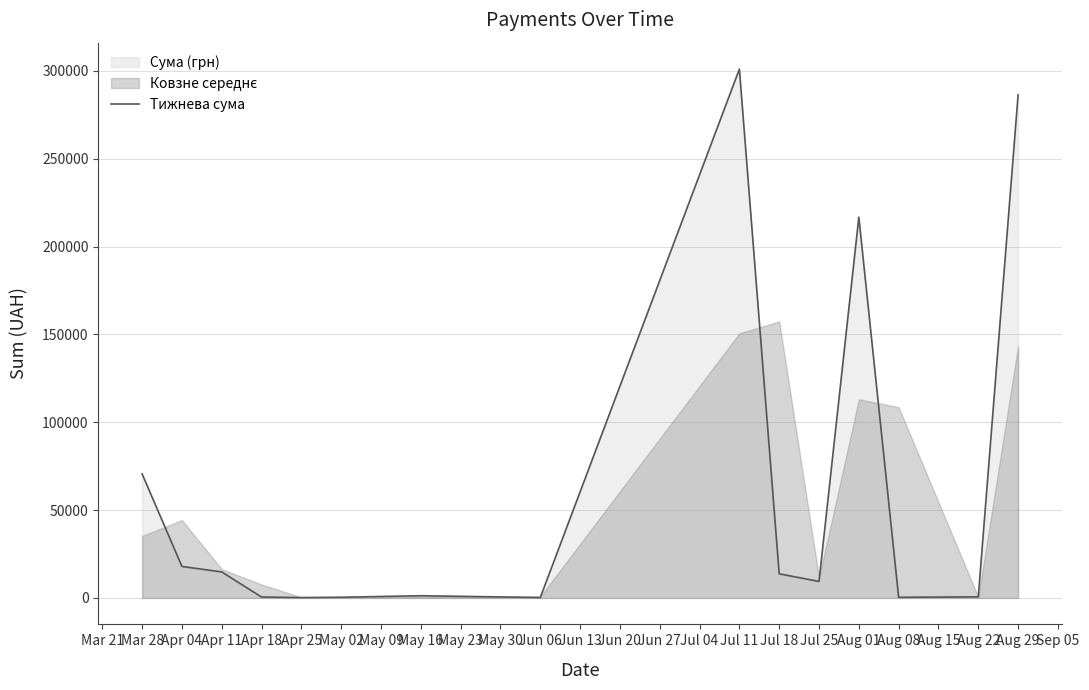

How many data points does each series have?

15